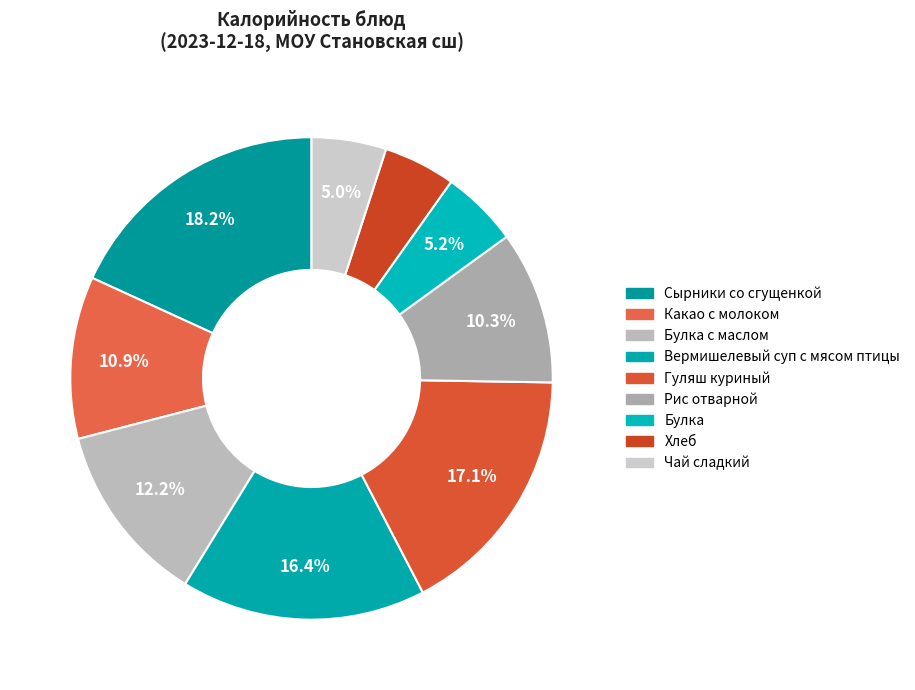

What is the ratio of the value at Вермишелевый суп с мясом птицы to the value at Какао с молоком?

1.5